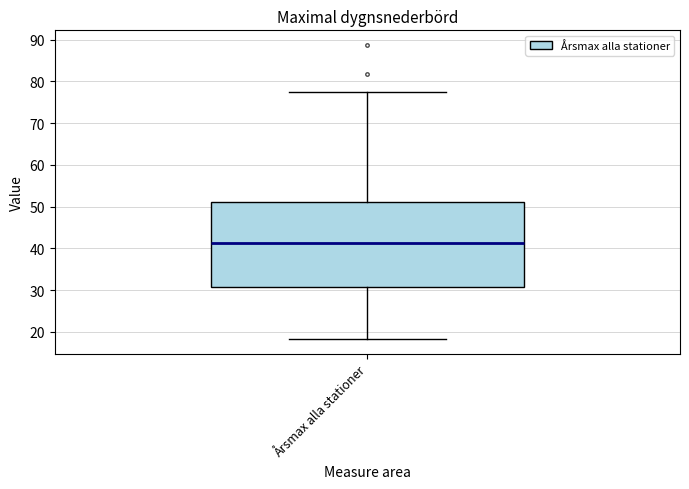

Read this box plot against the y-axis: the position of the median line, the range covered by the box, and the ends of both whiskers. The values are not printed on the chart, so give them approximately, as read against the axis.

median 41, box 31 to 51, whiskers 18 to 77